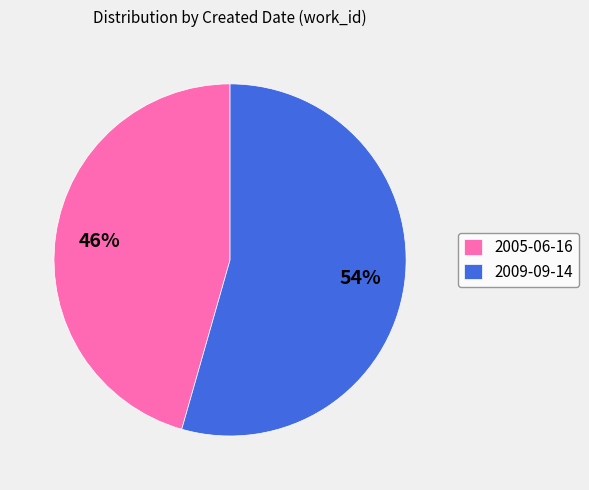

Approximately how many times larger is the value at 2009-09-14 compared to 2005-06-16?

1.2